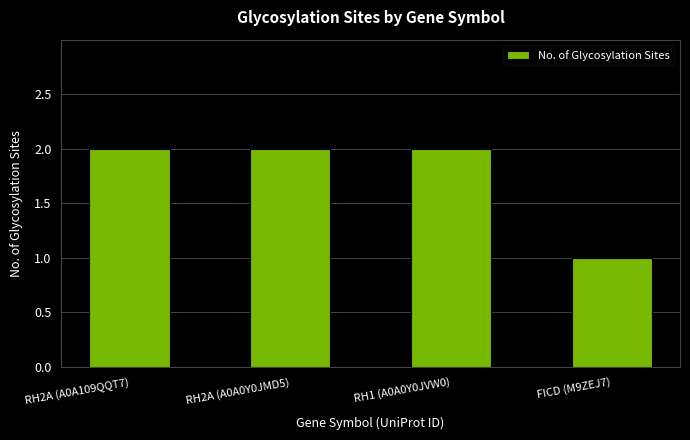

True or false: the data shows 1 at FICD (M9ZEJ7).

True